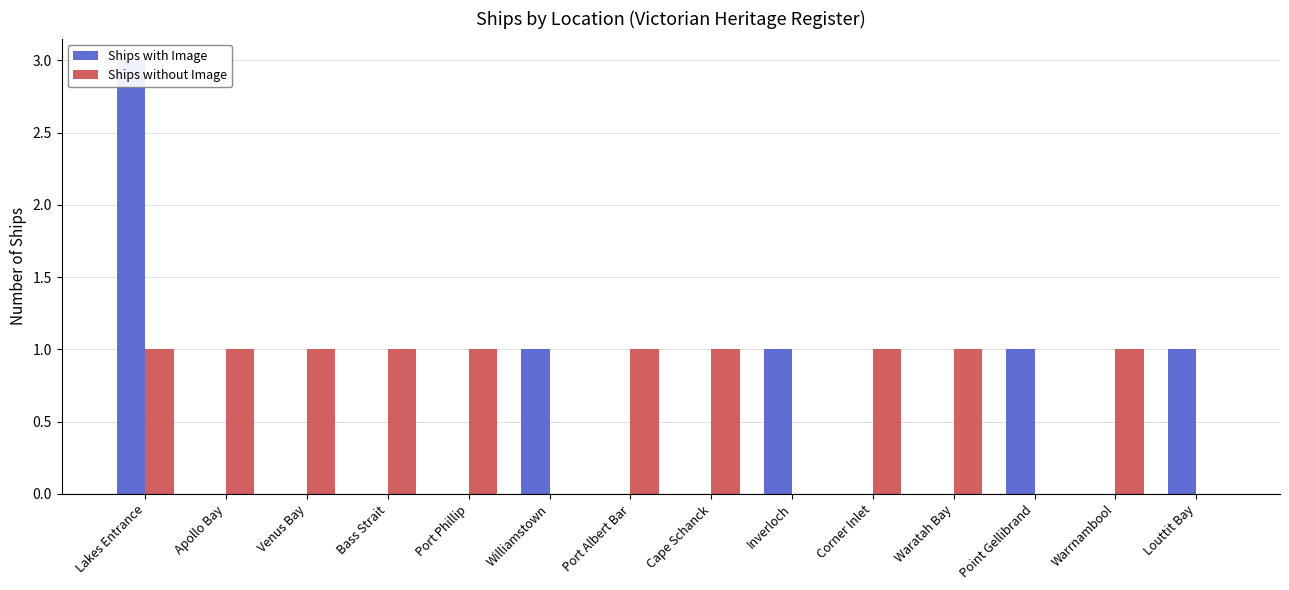

Rank the series at Venus Bay from highest to lowest value.

Ships without Image, Ships with Image